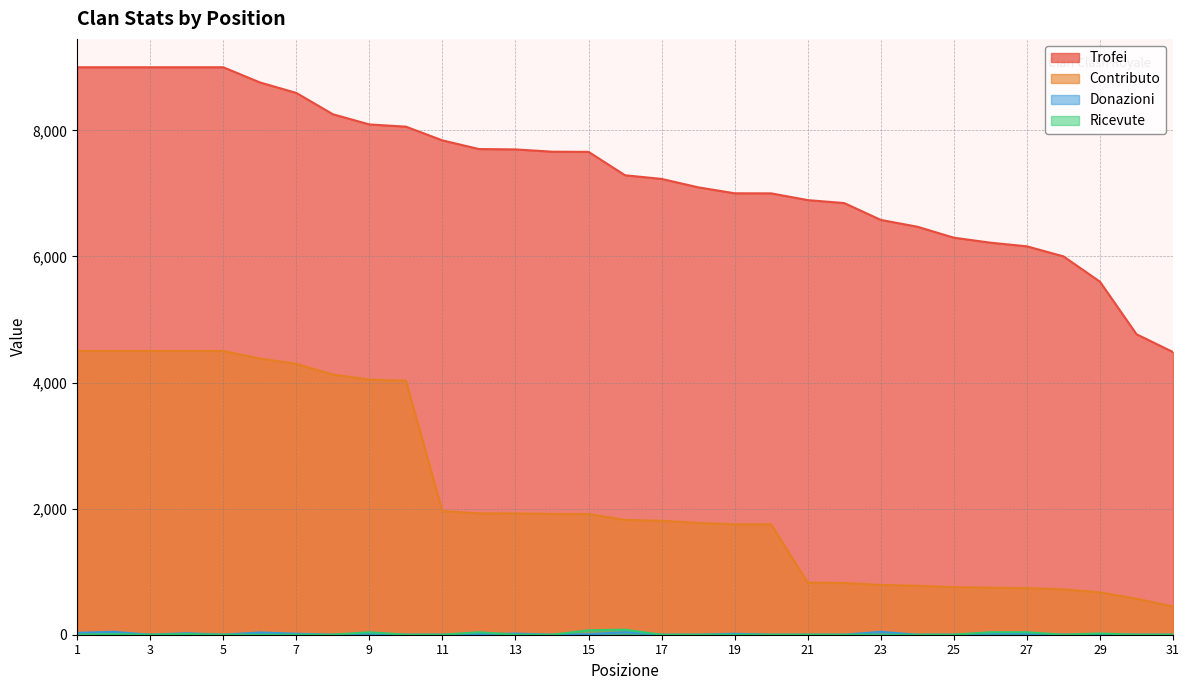

At which label does Ricevute reach its minimum?

1